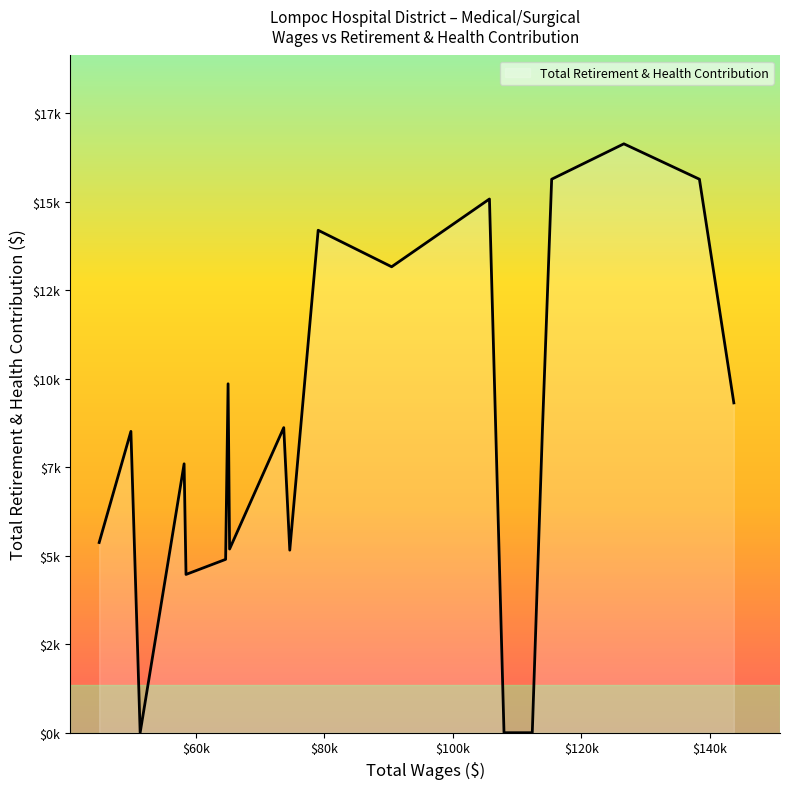

Does the chart have visible grid lines?

No